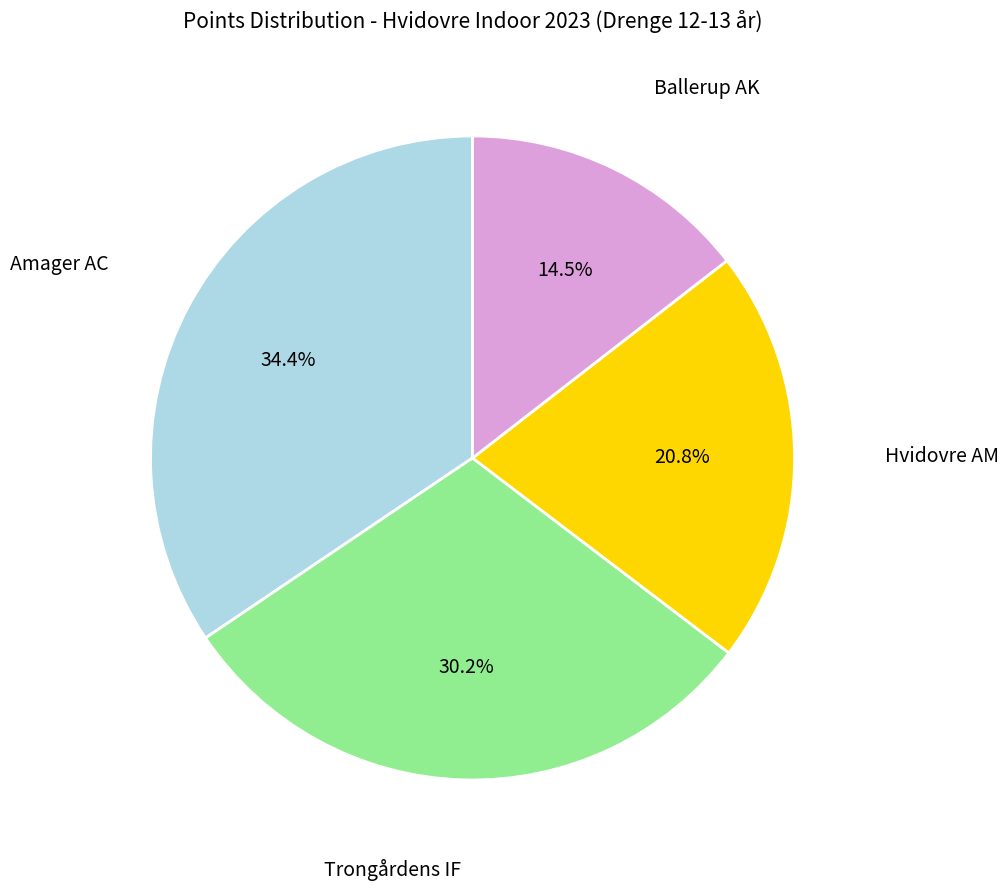

Does any single category account for the majority?

No